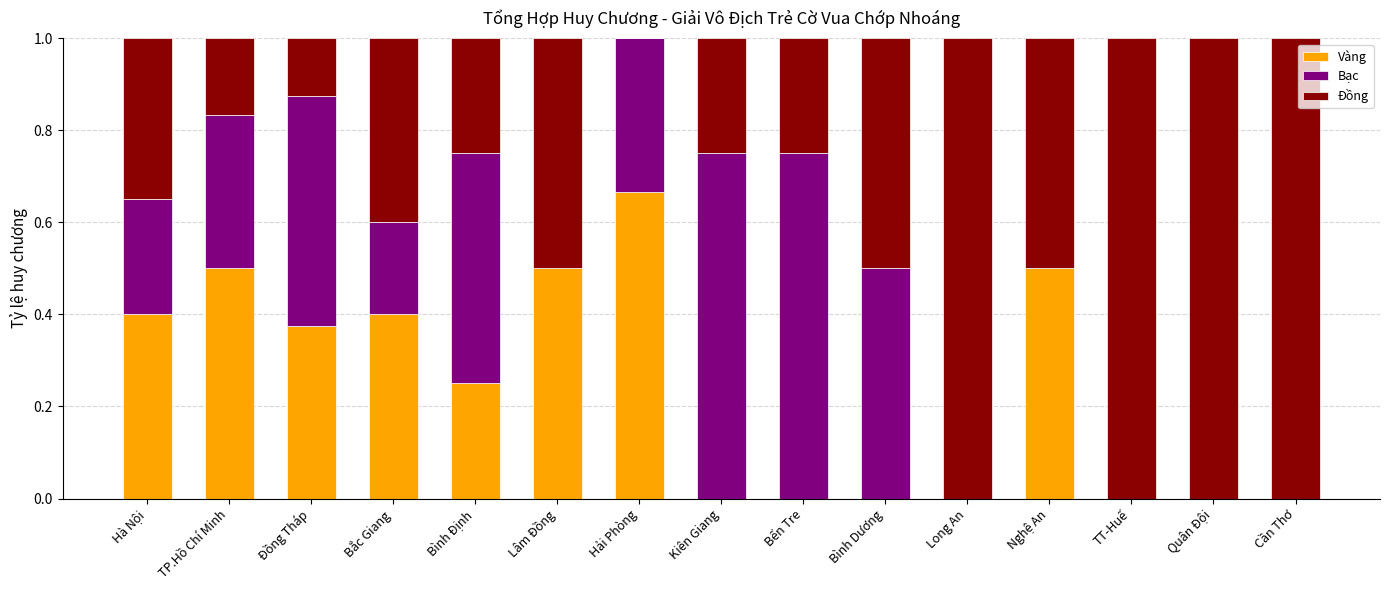

What is the sum of all Vàng values?

3.6